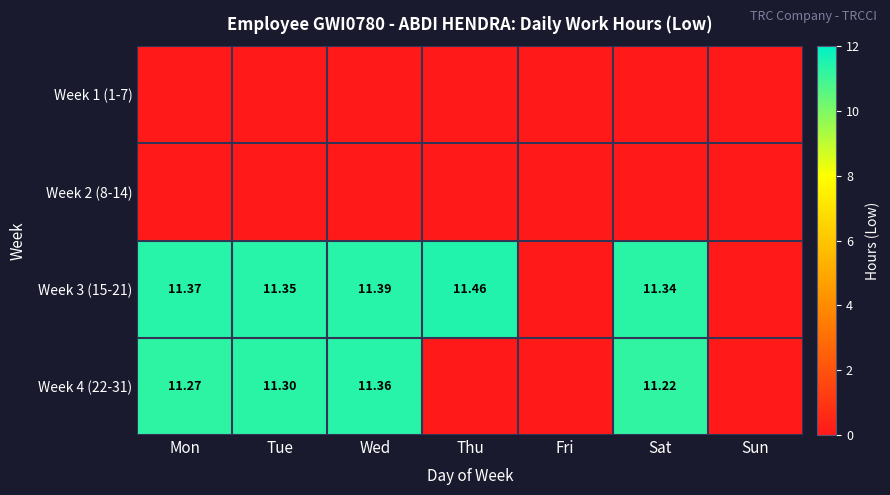

What is the total value across all series at Sat?

22.6